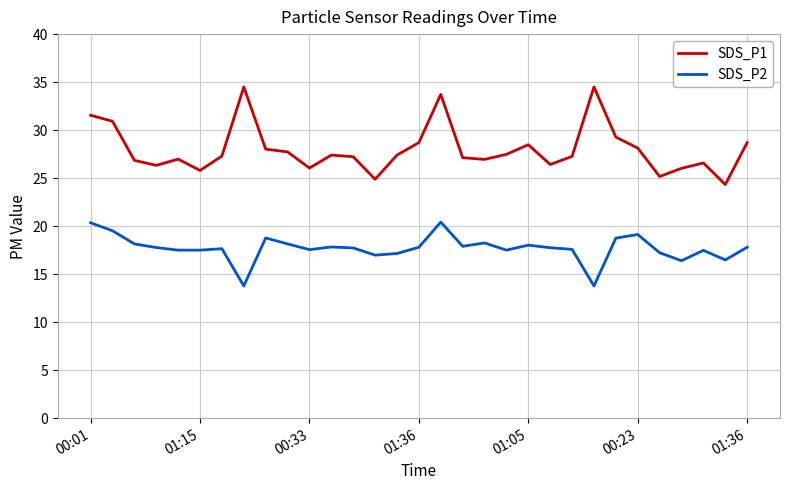

Which series has the widest spread of values?

SDS_P1